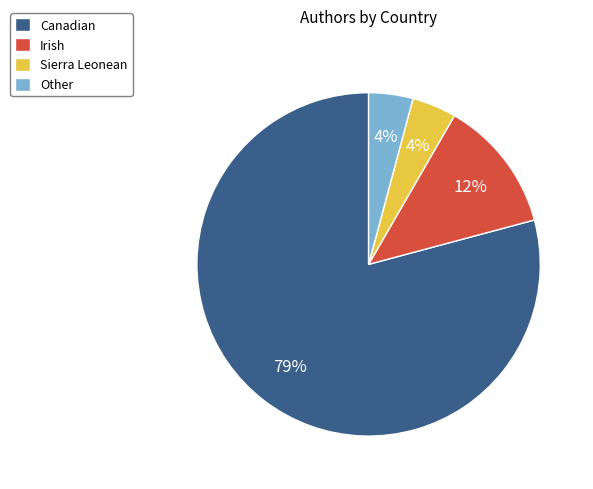

What is the ratio of the value at Irish to the value at Other?

3.0